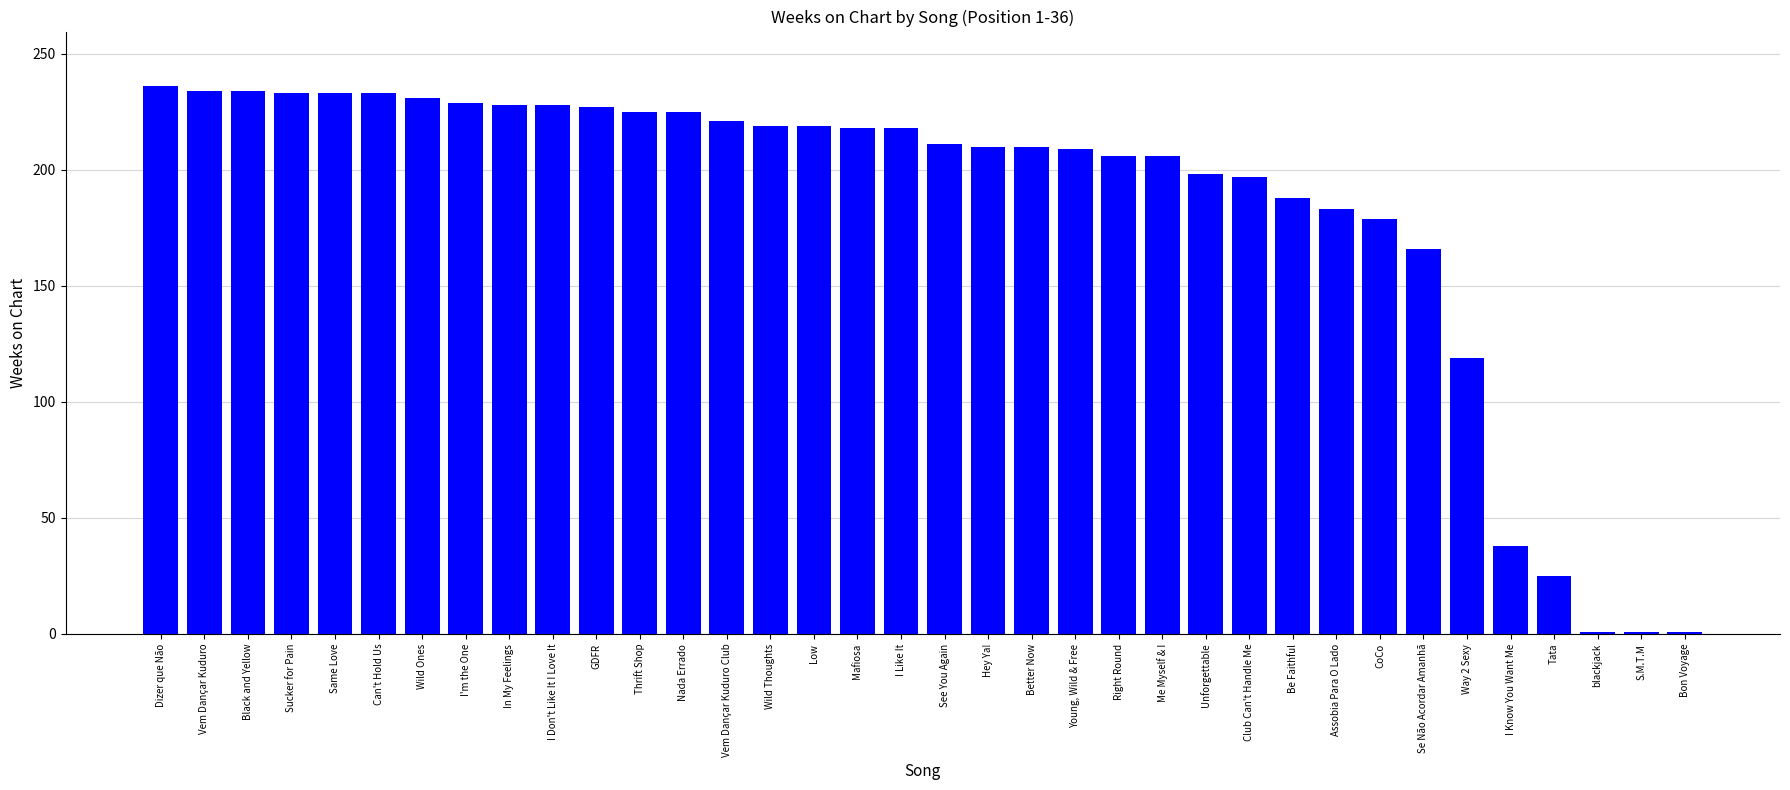

Is it true that the value at Vem Dançar Kuduro Club is 148?

False